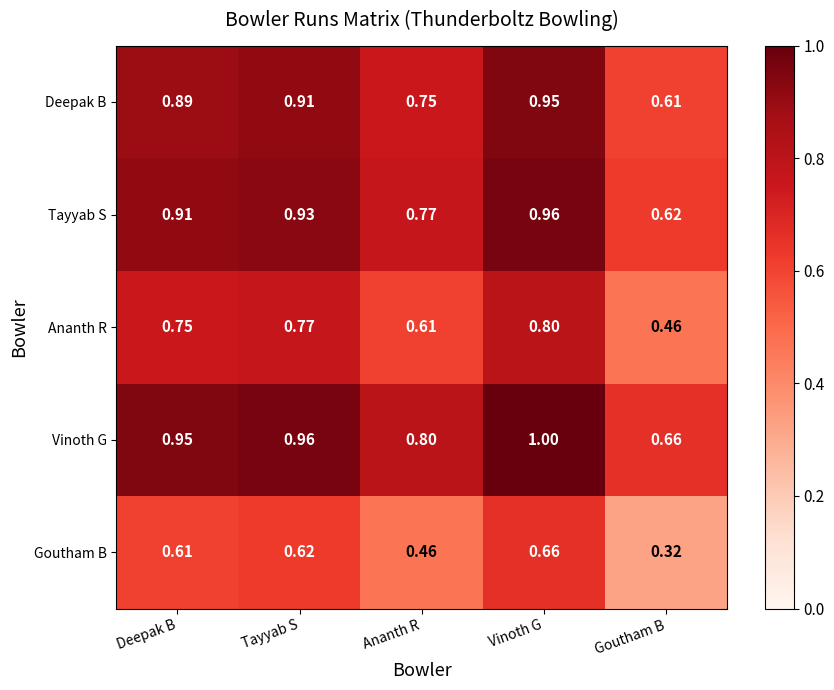

At which category does the chart reach its minimum across all series?

Goutham B